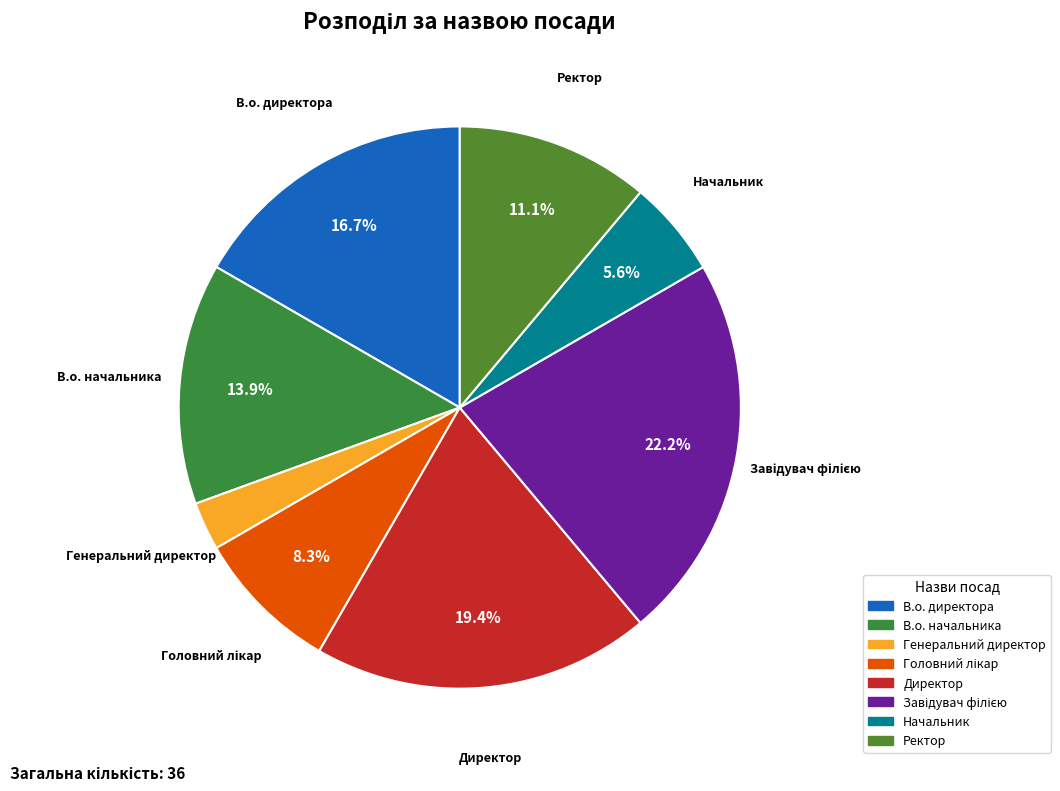

Between Генеральний директор and В.о. директора, which is larger?

В.о. директора